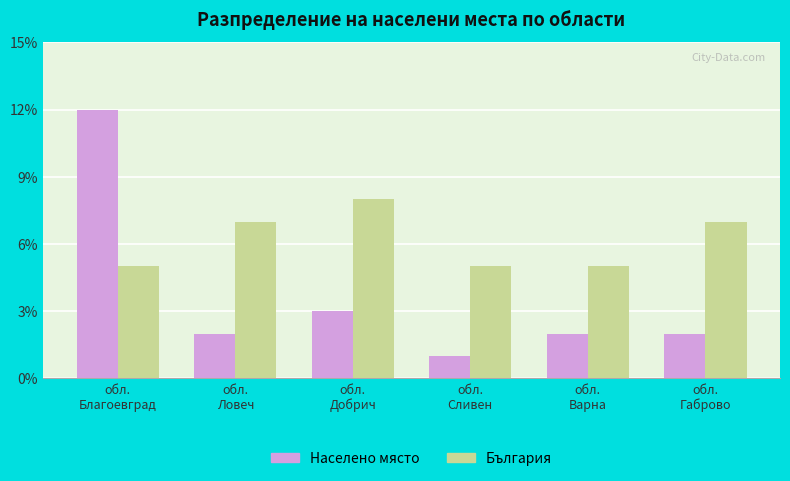

What is the label of the 6th bar from the left?

обл.
Габрово